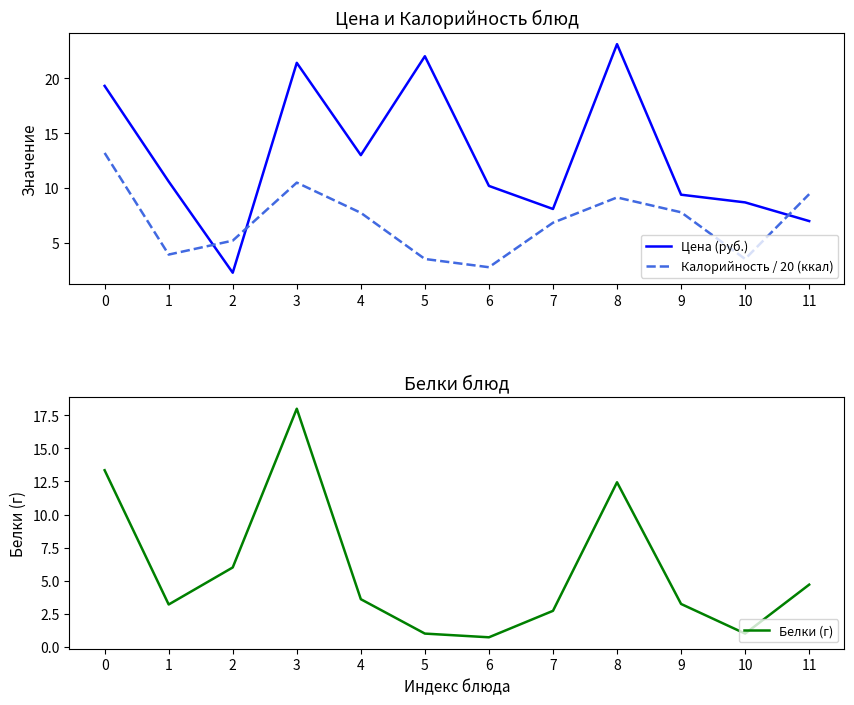

What is the total value across all series at 4?

24.4